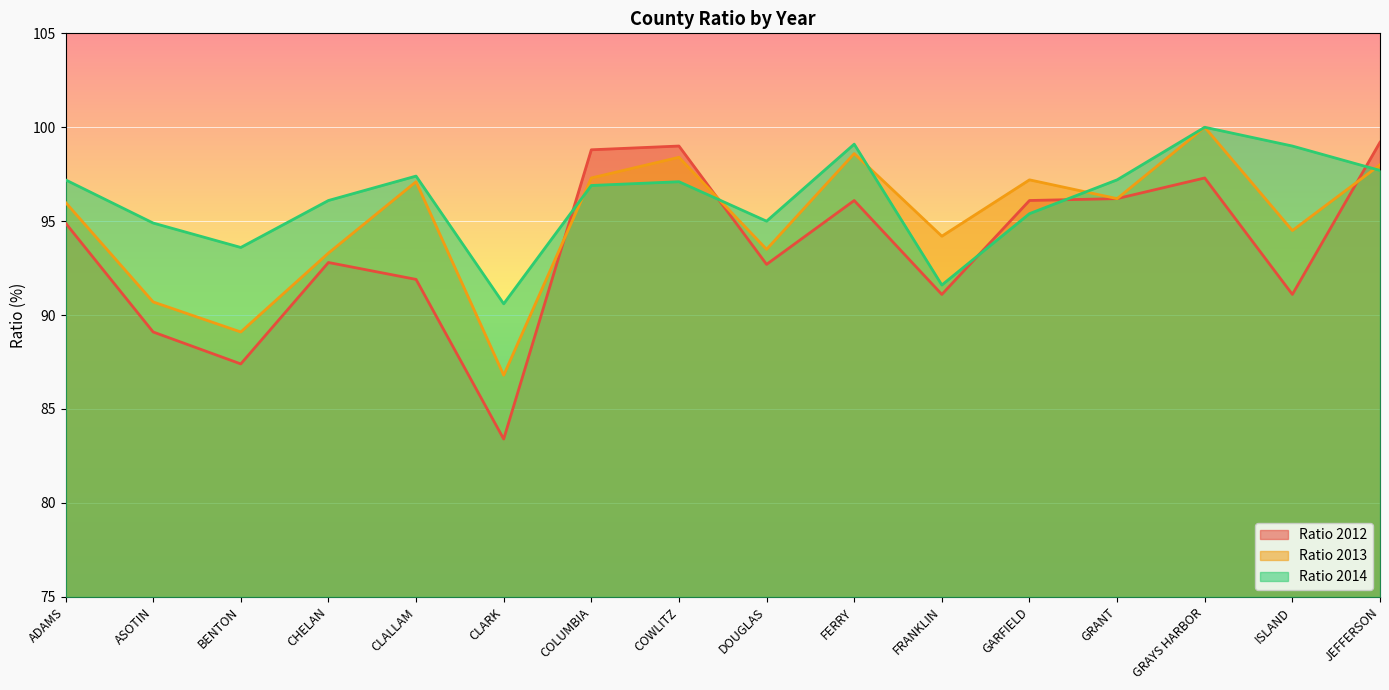

What is the difference between the Ratio 2012 values at ASOTIN and FERRY?

7.0